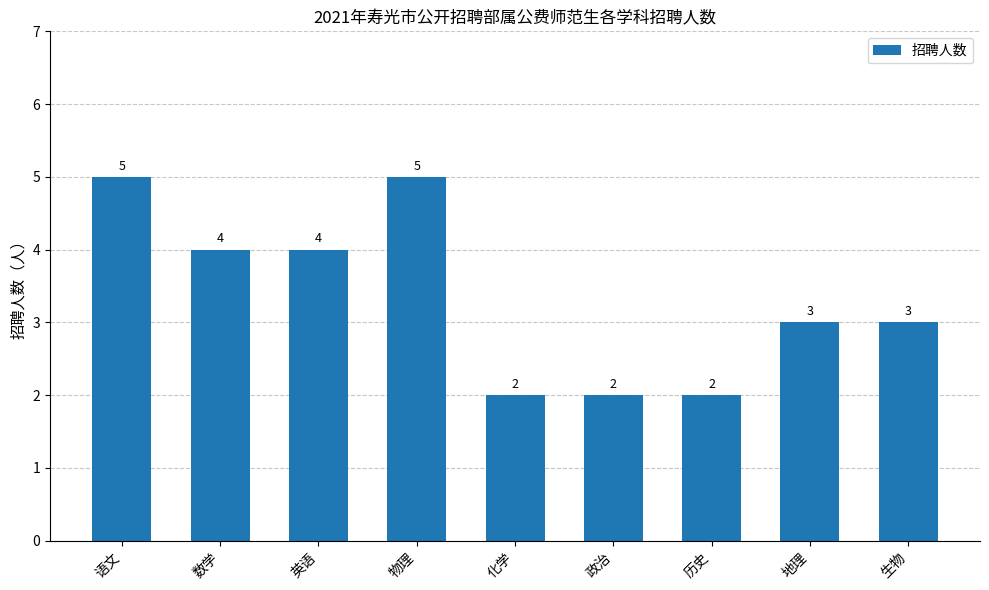

What is the average value?

3